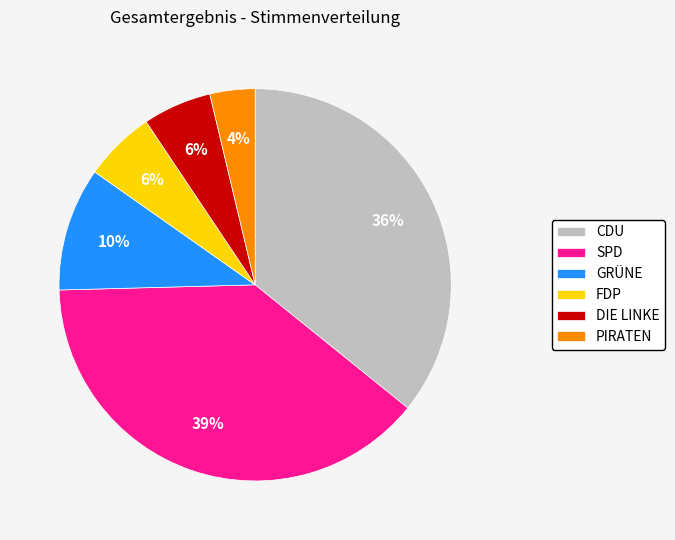

Which slice is the smallest?

PIRATEN